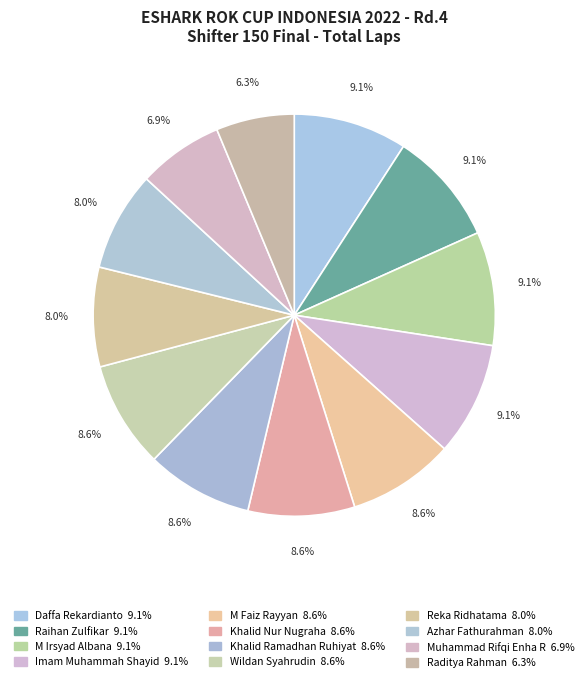

Is it true that Khalid Nur Nugraha is 9% of the pie?

True